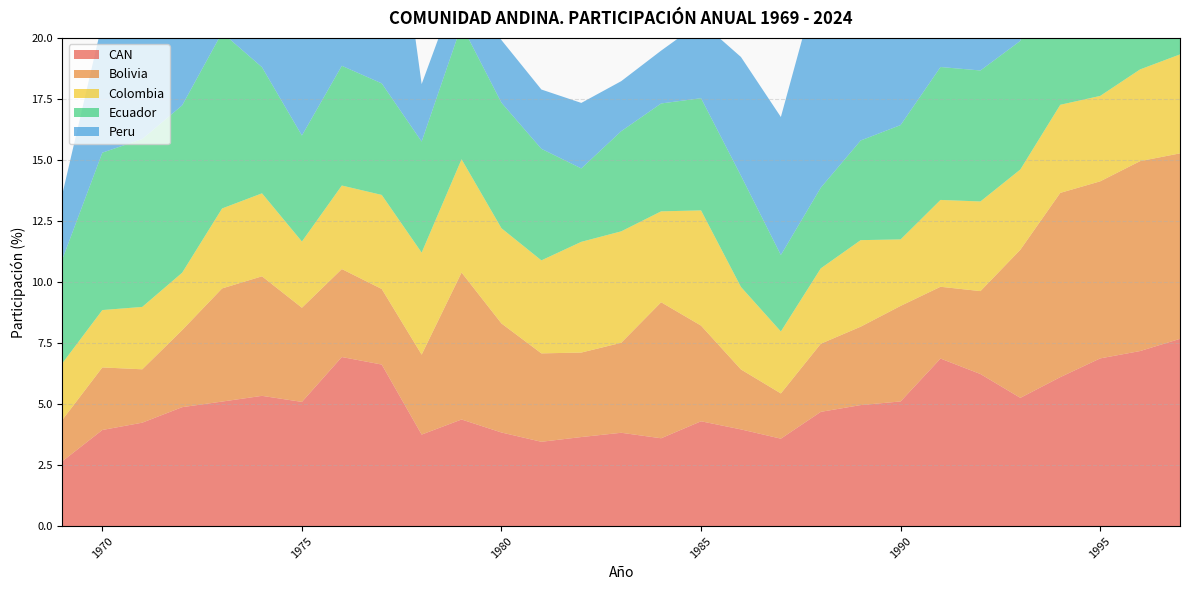

Reading right to left, transcribe all the data shown in this chart.

CAN: 1997=7.7	1996=7.2	1995=6.9	1994=6.1	1993=5.3	1992=6.2	1991=6.9	1990=5.1	1989=5.0	1988=4.7	1987=3.6	1986=4.0	1985=4.3	1984=3.6	1983=3.8	1982=3.6	1981=3.5	1980=3.8	1979=4.4	1978=3.8	1977=6.6	1976=6.9	1975=5.1	1974=5.3	1973=5.1	1972=4.9	1971=4.2	1970=3.9	1969=2.7
Bolivia: 1997=7.6	1996=7.8	1995=7.3	1994=7.5	1993=6.1	1992=3.4	1991=2.9	1990=3.9	1989=3.2	1988=2.8	1987=1.9	1986=2.5	1985=3.9	1984=5.6	1983=3.7	1982=3.5	1981=3.6	1980=4.5	1979=6.0	1978=3.3	1977=3.1	1976=3.6	1975=3.9	1974=4.9	1973=4.6	1972=3.2	1971=2.2	1970=2.6	1969=1.7
Colombia: 1997=4.1	1996=3.8	1995=3.5	1994=3.6	1993=3.3	1992=3.7	1991=3.6	1990=2.7	1989=3.5	1988=3.1	1987=2.5	1986=3.4	1985=4.7	1984=3.7	1983=4.6	1982=4.5	1981=3.8	1980=3.9	1979=4.6	1978=4.2	1977=3.9	1976=3.4	1975=2.7	1974=3.4	1973=3.3	1972=2.4	1971=2.6	1970=2.3	1969=2.3
Ecuador: 1997=11.7	1996=11.8	1995=10.6	1994=9.2	1993=5.3	1992=5.4	1991=5.4	1990=4.7	1989=4.1	1988=3.3	1987=3.1	1986=4.6	1985=4.6	1984=4.4	1983=4.1	1982=3.0	1981=4.6	1980=5.1	1979=5.5	1978=4.5	1977=4.6	1976=4.9	1975=4.3	1974=5.2	1973=7.2	1972=6.9	1971=6.9	1970=6.4	1969=4.3
Peru: 1997=12.0	1996=10.9	1995=10.6	1994=8.7	1993=9.6	1992=12.1	1991=13.7	1990=10.8	1989=9.6	1988=8.9	1987=5.7	1986=4.9	1985=3.1	1984=2.2	1983=2.0	1982=2.7	1981=2.4	1980=2.6	1979=2.0	1978=2.4	1977=11.9	1976=11.7	1975=7.0	1974=7.0	1973=6.3	1972=7.2	1971=5.6	1970=5.3	1969=2.7